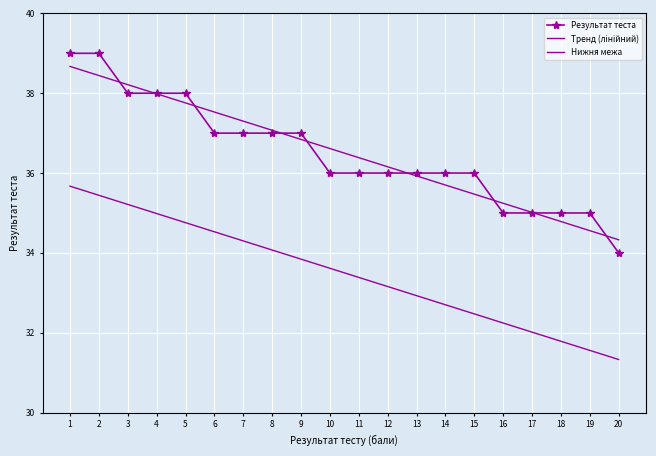

What is the spread (max minus min) of values at 19?

3.4